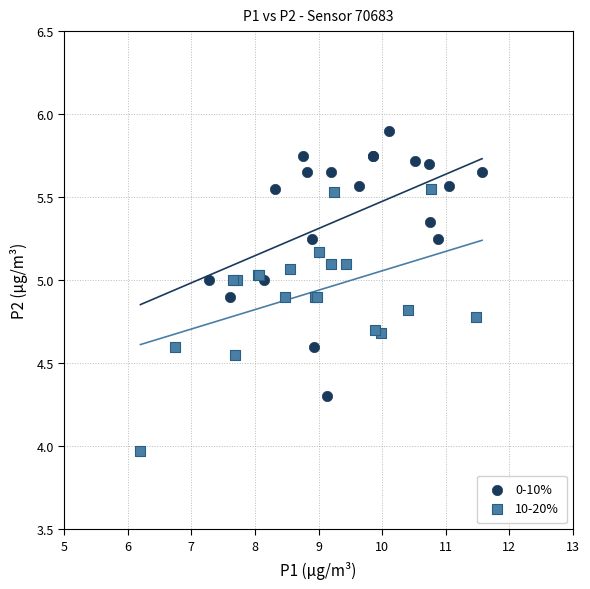

Which series contains the lowest Y value?

10-20%